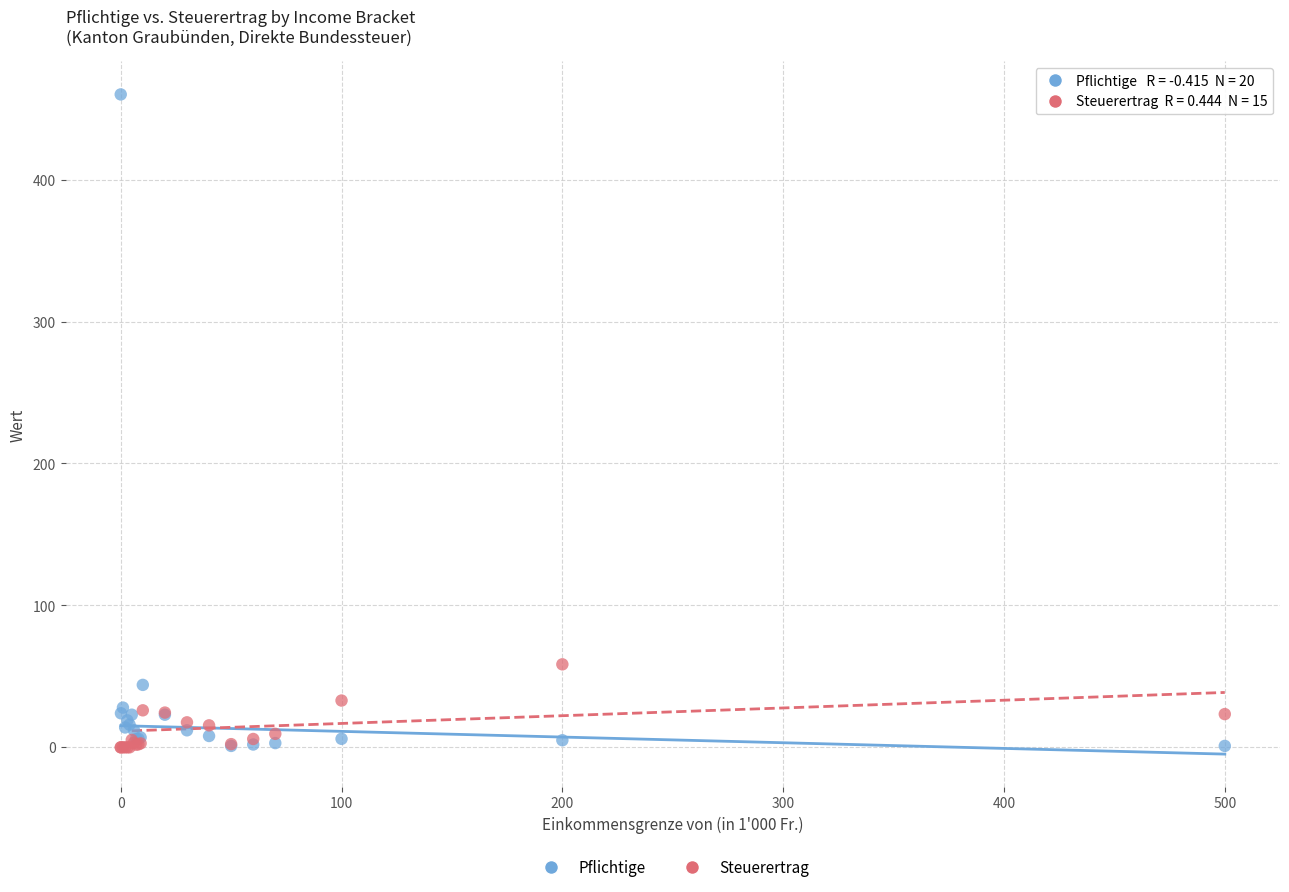

Across all series, what Y value is closest to 230?

58.5